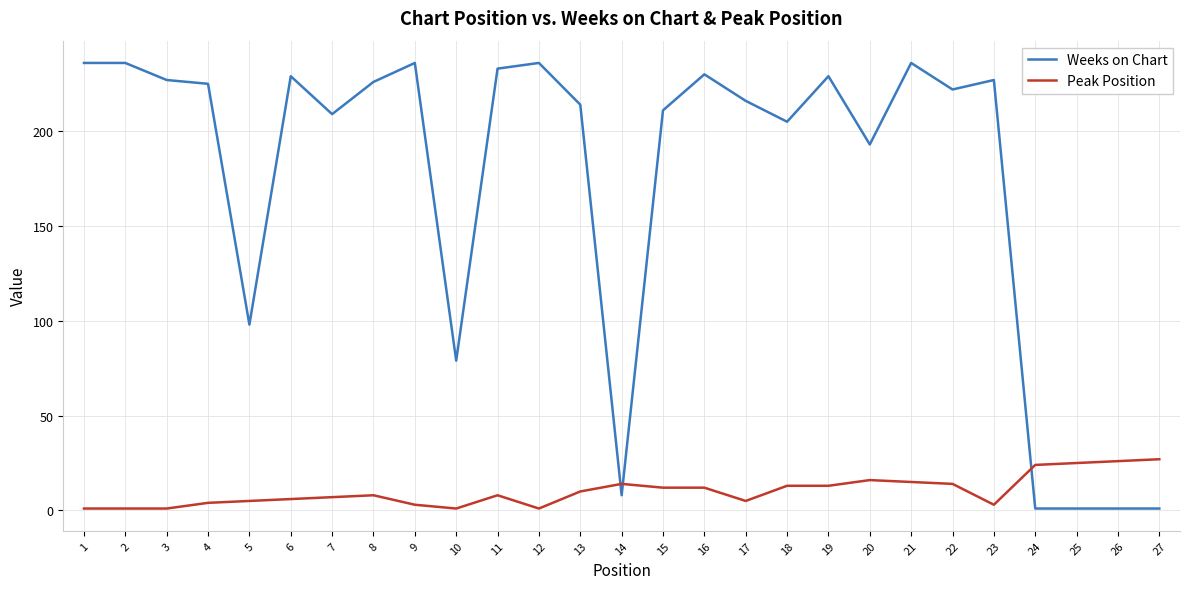

True or false: Peak Position has a value of 1 at 12.

True